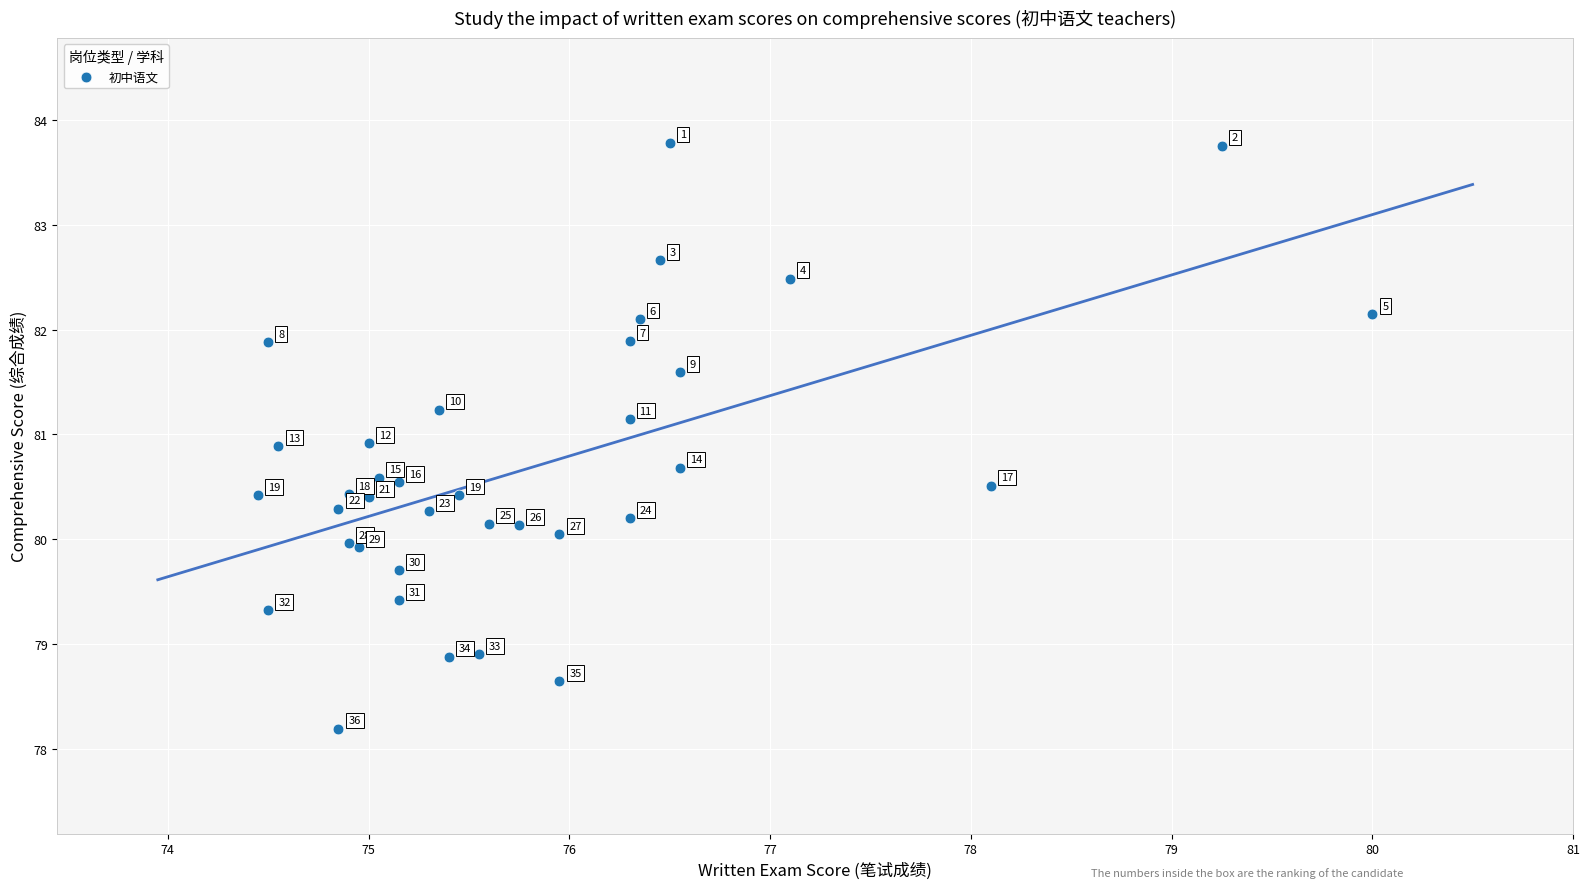

What Y value in the scatter plot is closest to 80?

80.0